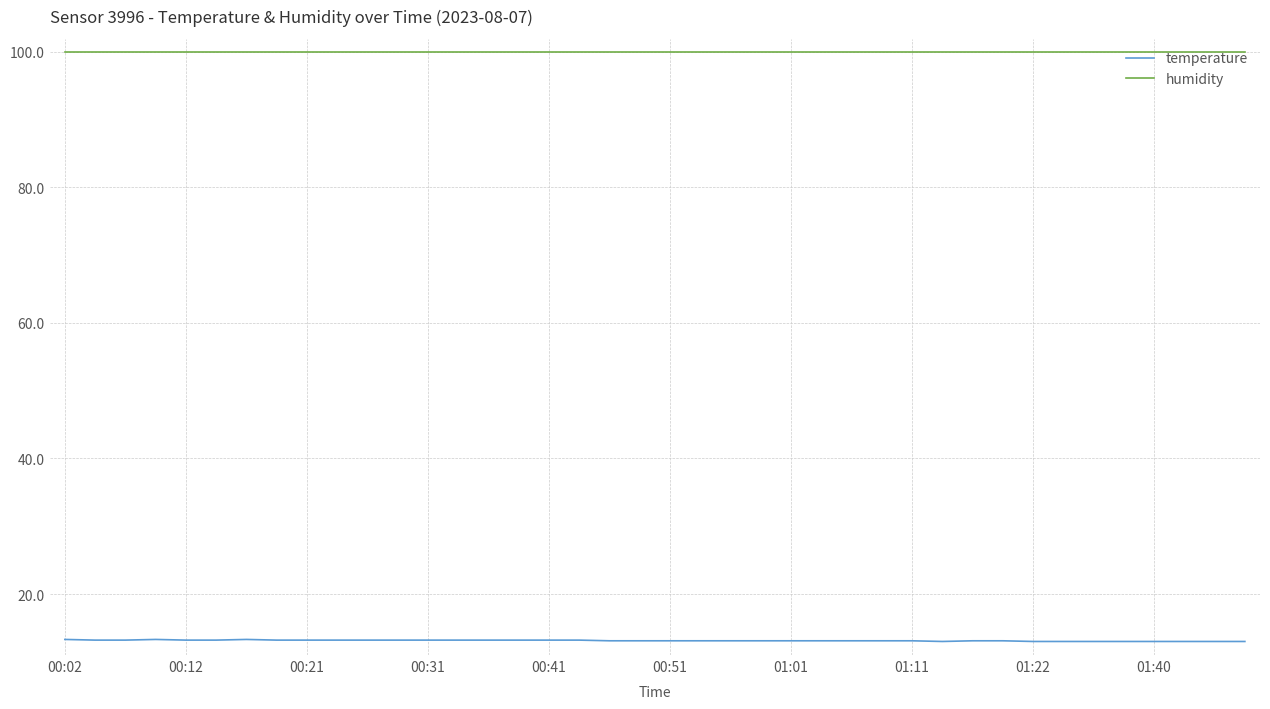

What is the minimum value shown in the chart?

13.0